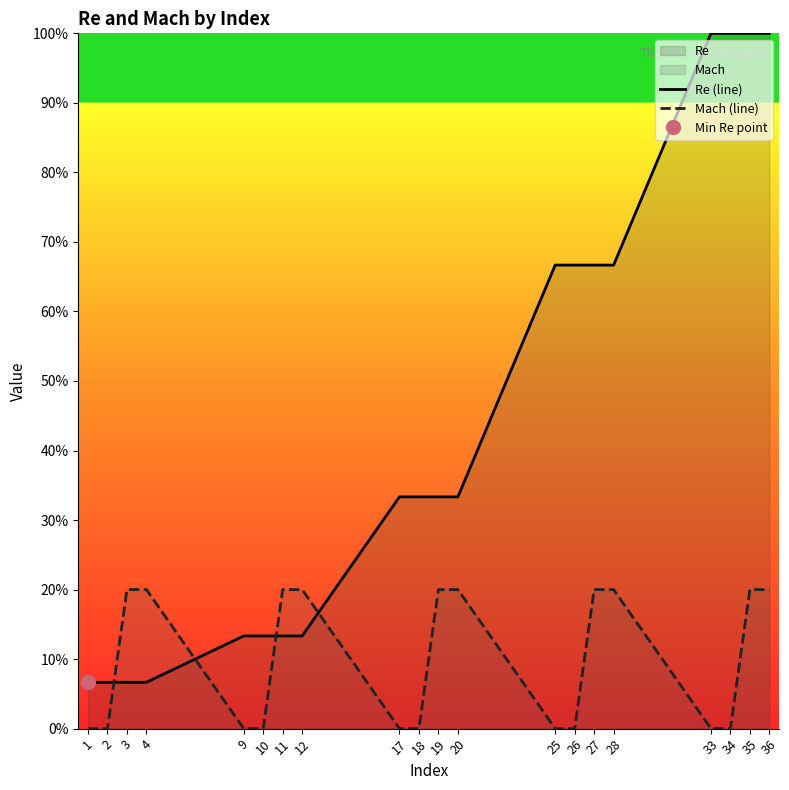

What is the average value of the Re (line) series?

44.0